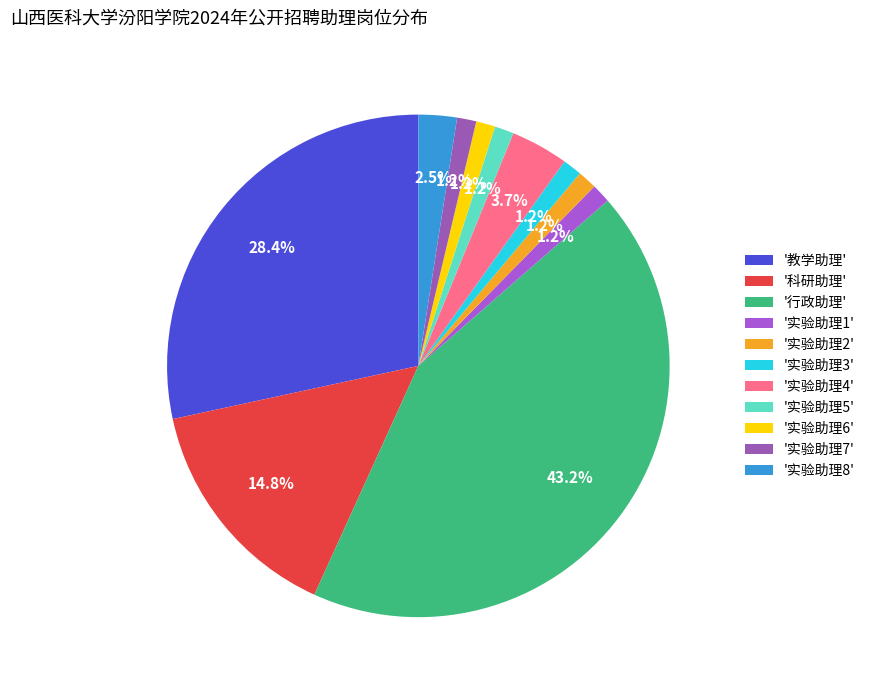

Count the number of slices in the pie.

11